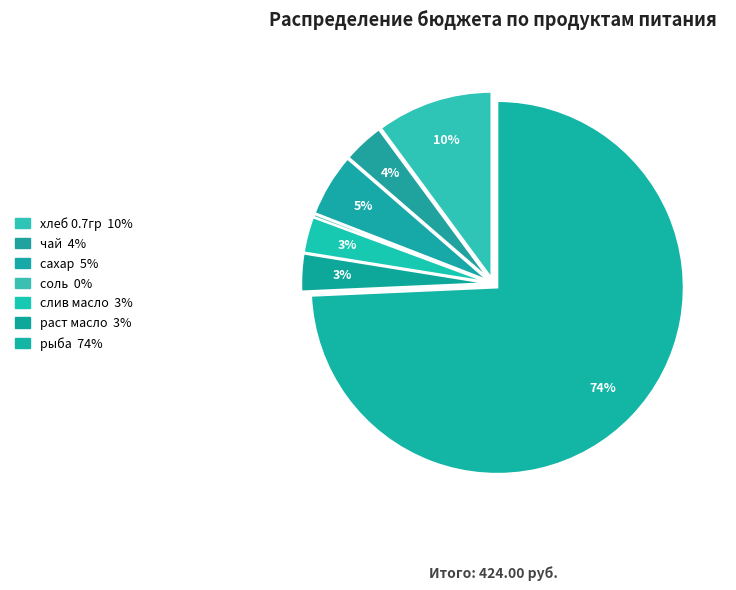

Which category has the smallest portion of the pie?

соль